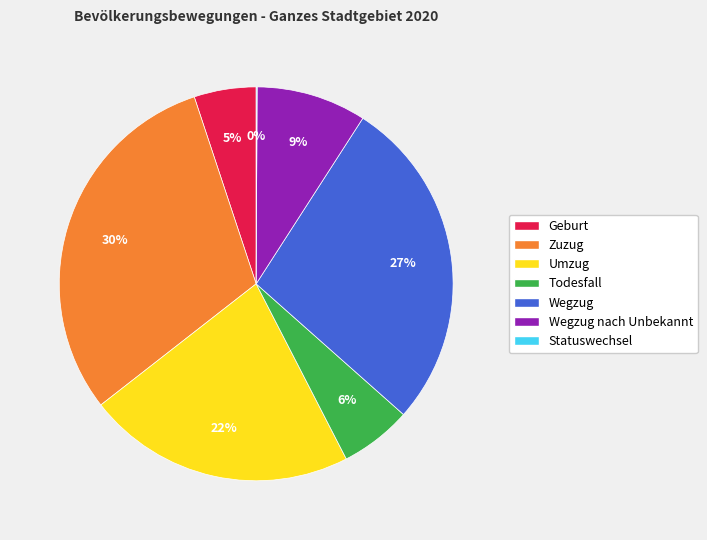

Is there any slice that represents more than half of the pie?

No